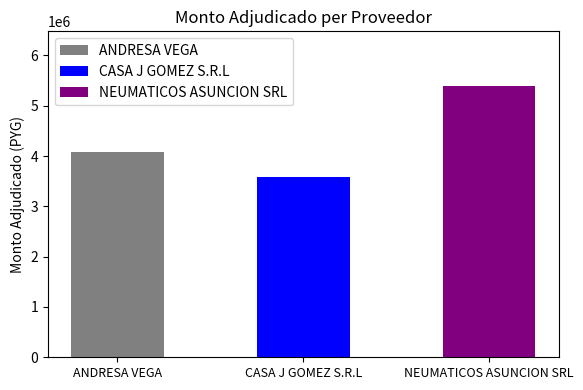

What is the value of the 2nd bar from the left?

3576000